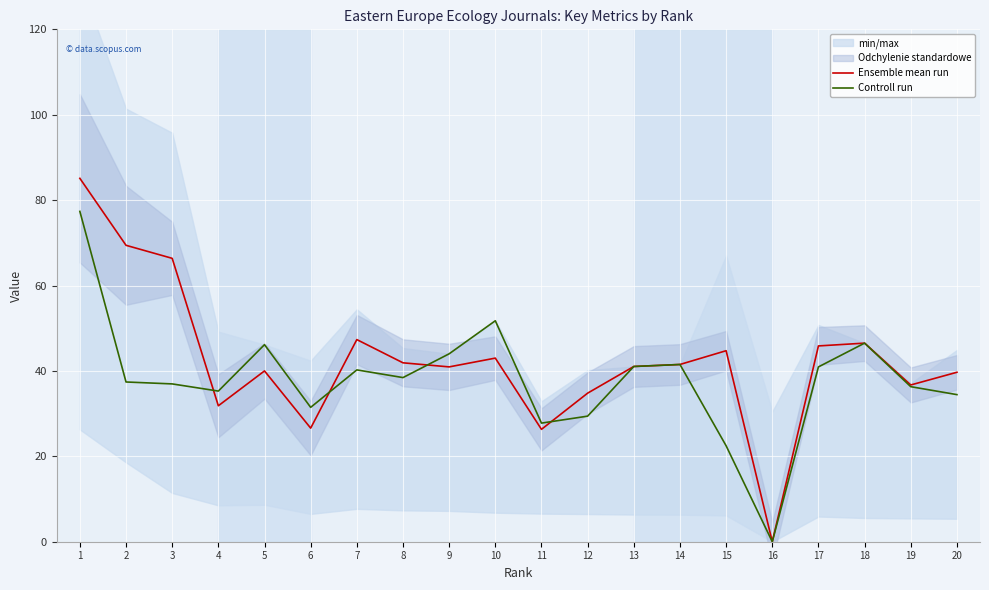

True or false: Ensemble mean run has more than 1 points higher than both neighbors.

True